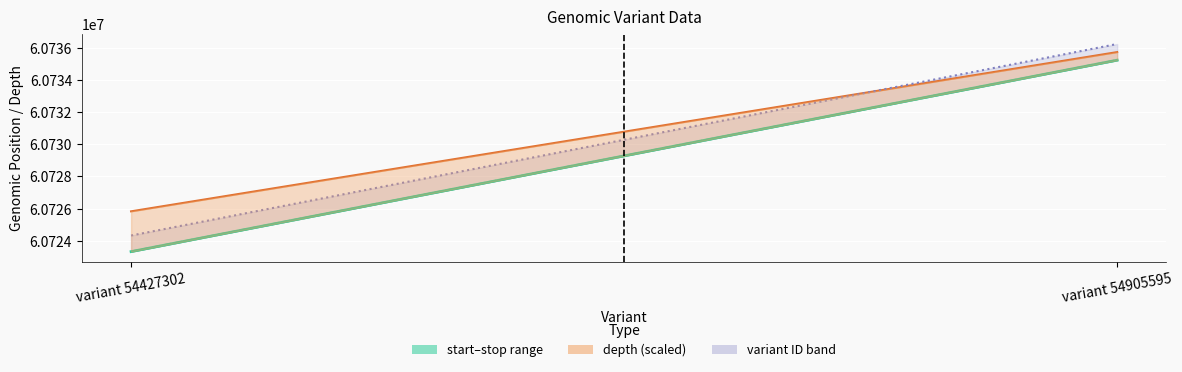

What is the value of the depth upper band point at the 1st from the left?

60725830.0